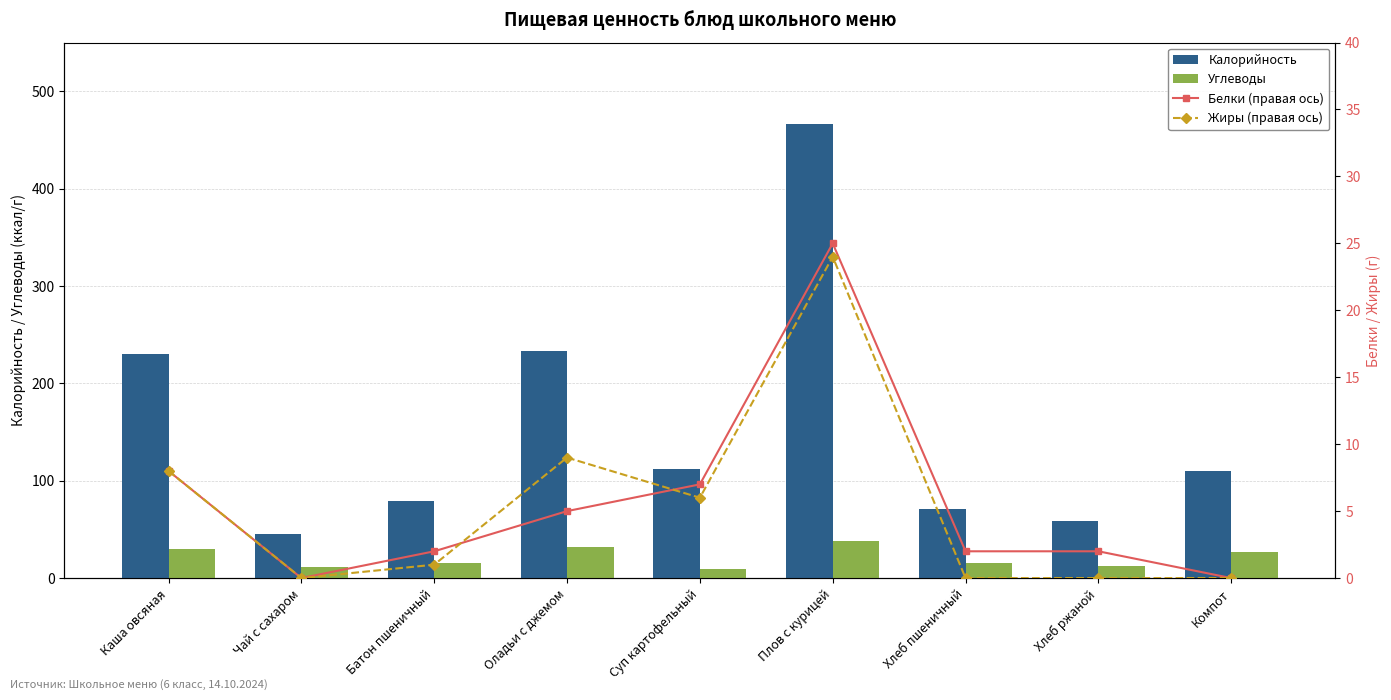

What is the average value of the Углеводы series?

21